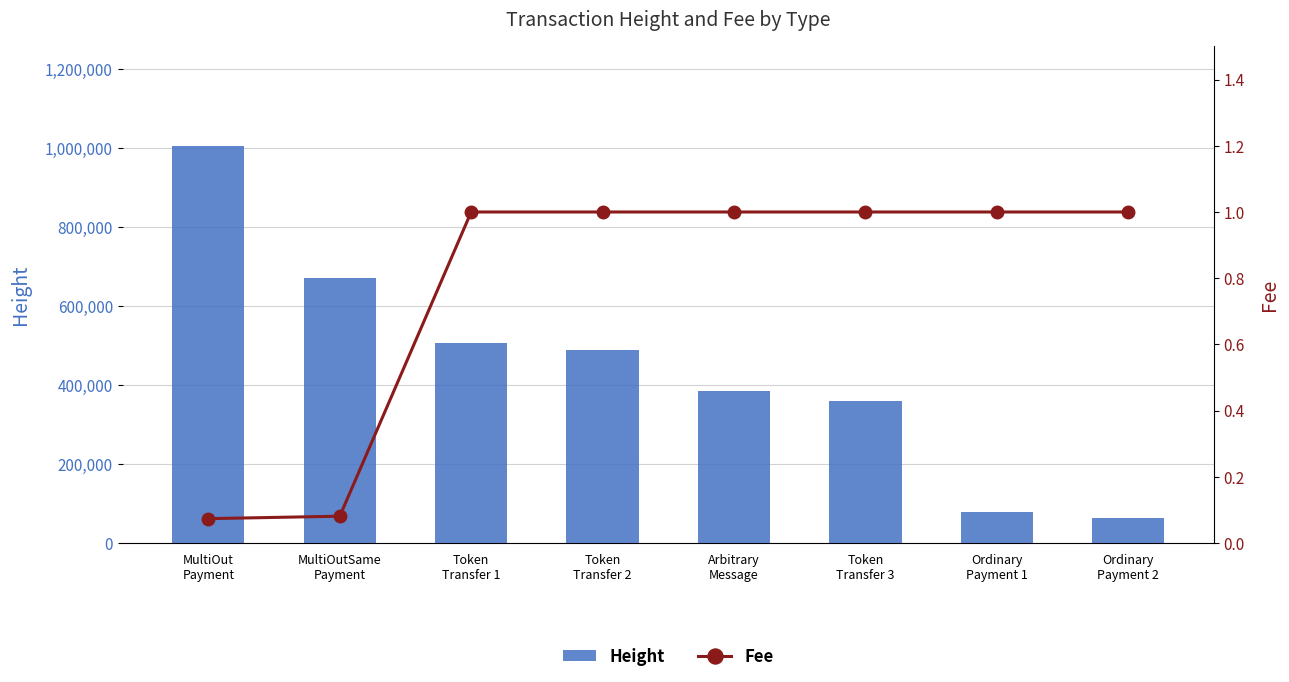

What is the maximum value for Height?

1005561